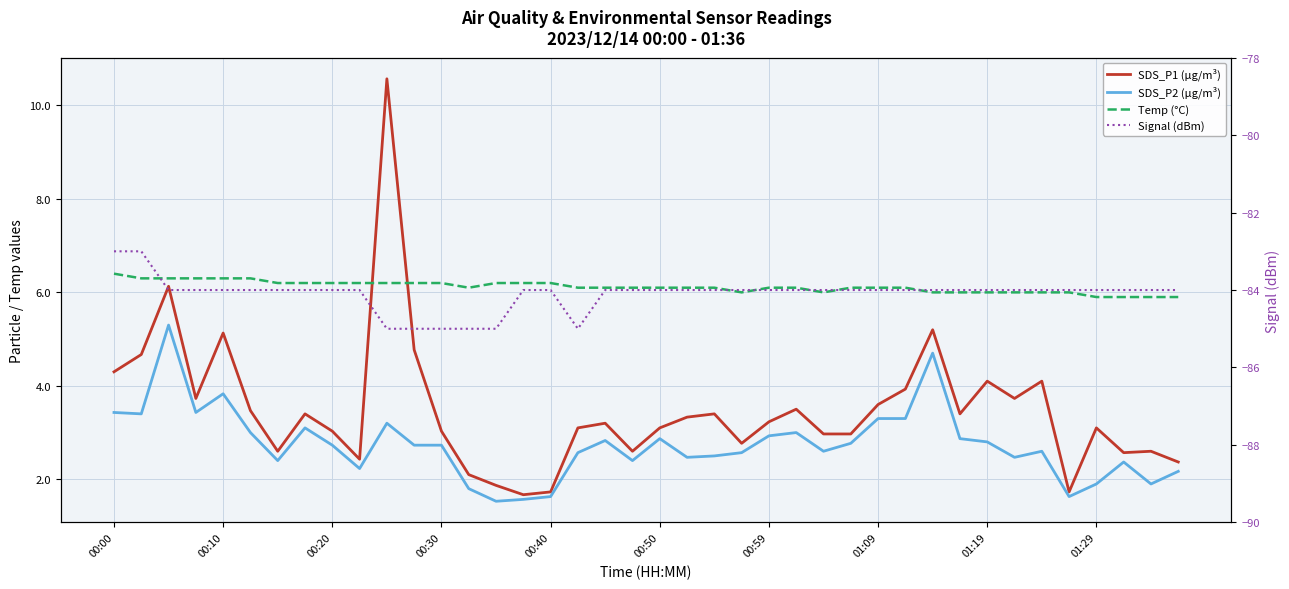

What is the maximum value shown in the chart?

10.6